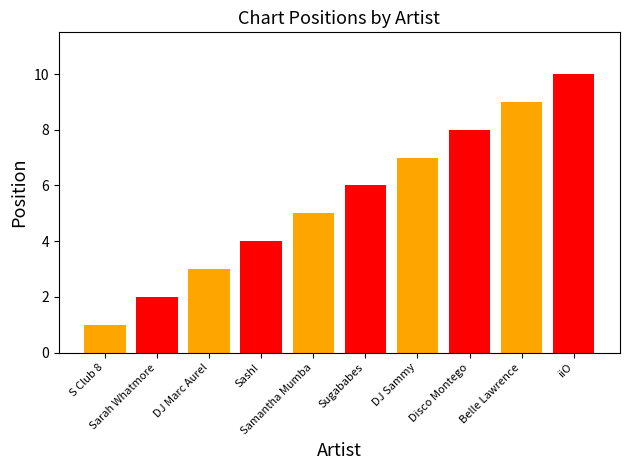

What is the smallest value displayed?

1